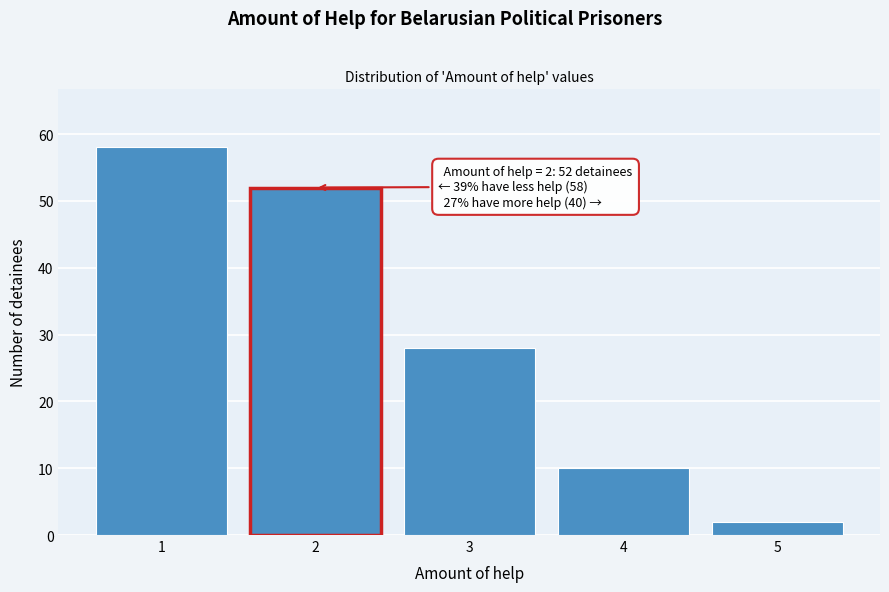

Reading right to left, transcribe all the data shown in this chart.

2	10	28	52	58